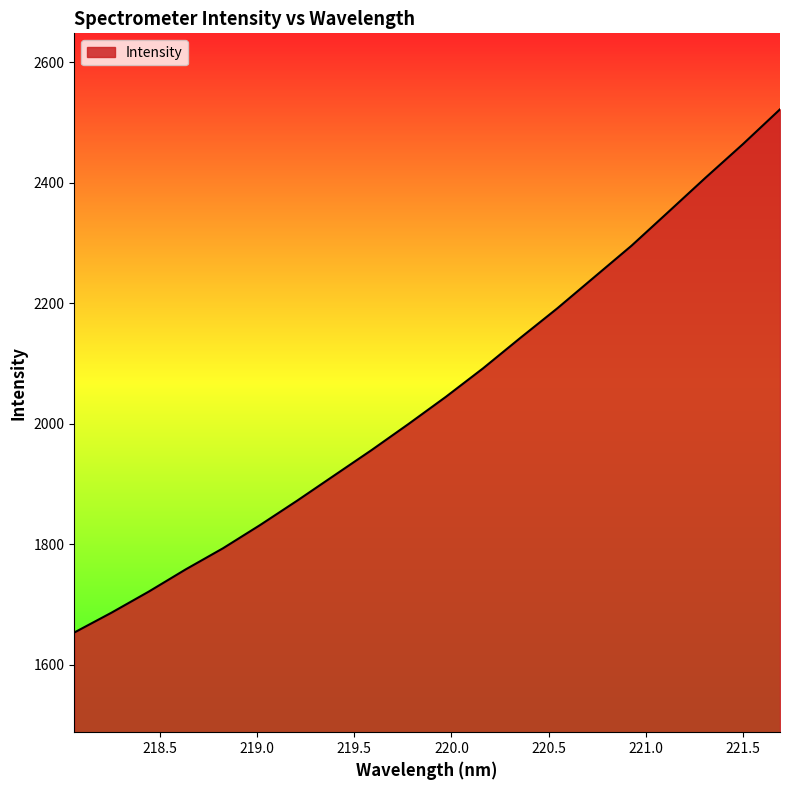

What is the greatest value displayed?

2521.6